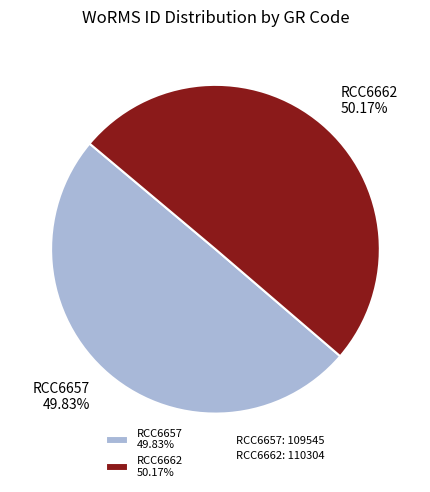

To the nearest percent, what is the average slice percentage?

50%